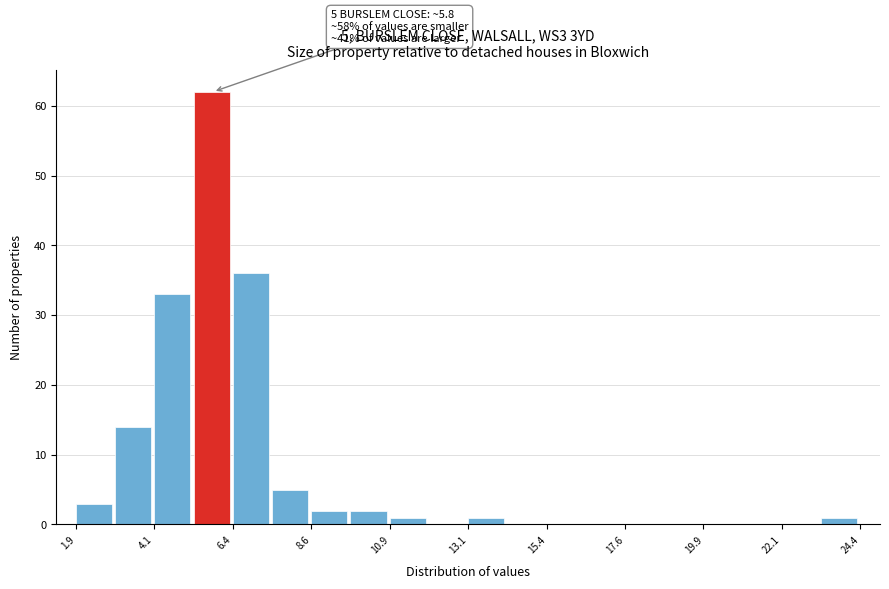

Around what value on the x-axis is the tallest bar? Give the approximate position of its centre, as read against the axis.

6.0